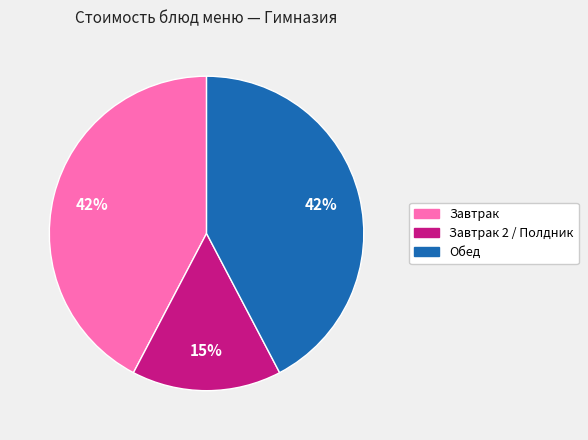

To the nearest percent, what is the difference between the largest and smallest slice percentages?

27%